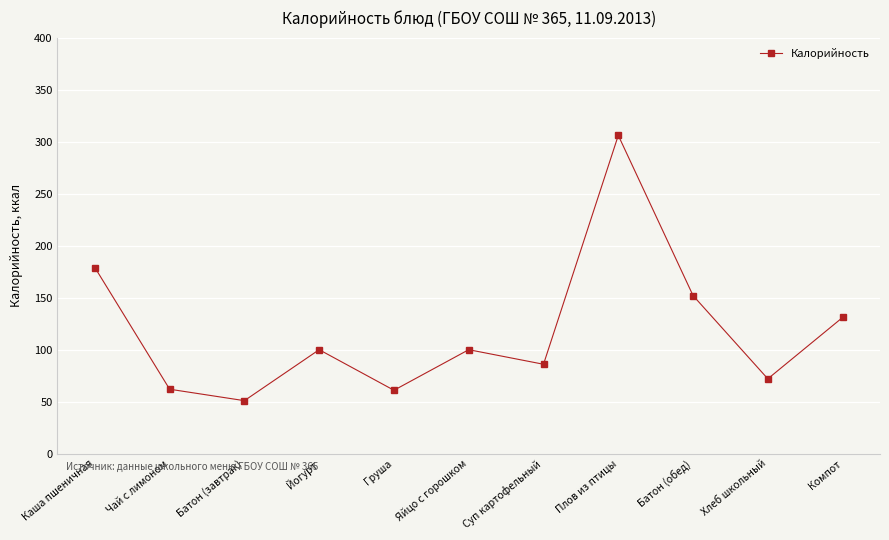

How many data points are less than 100?

5